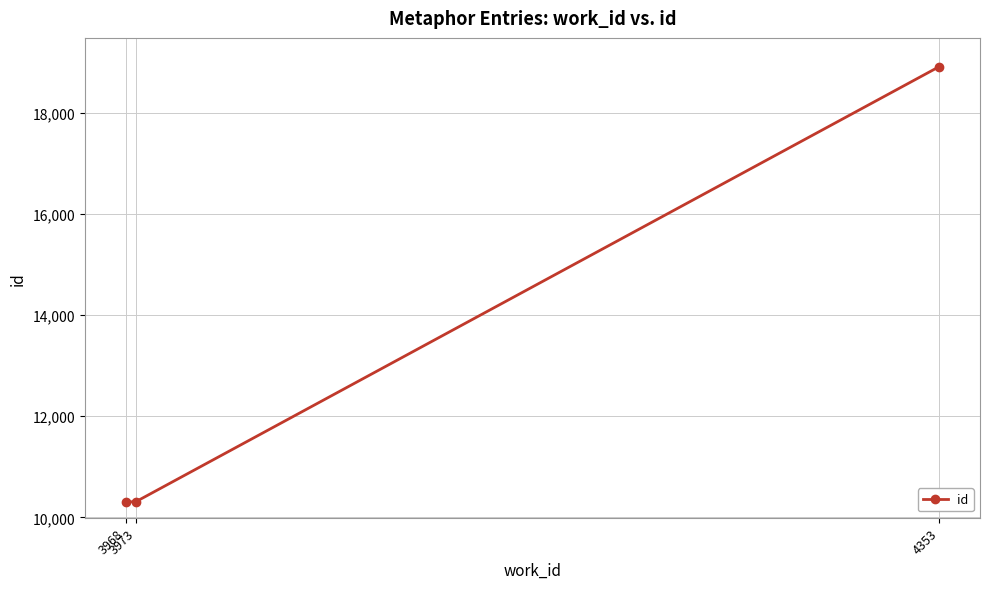

What is the value of the 1st point from the left?

10303